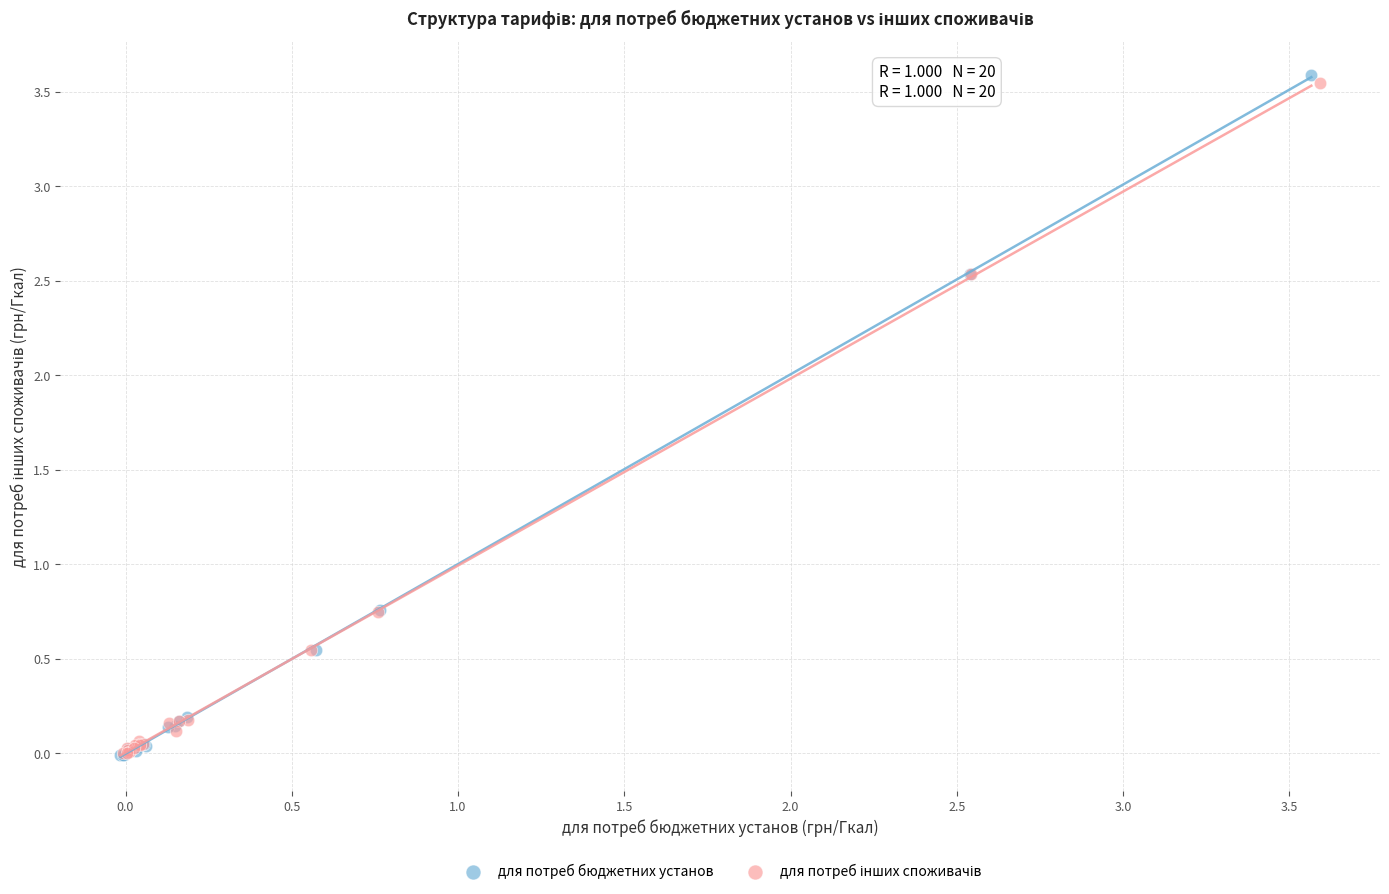

Which series has the widest spread of Y values?

для потреб бюджетних установ